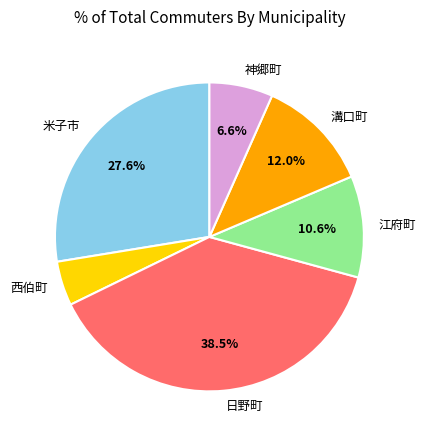

Does 米子市 represent more than half of the total?

No